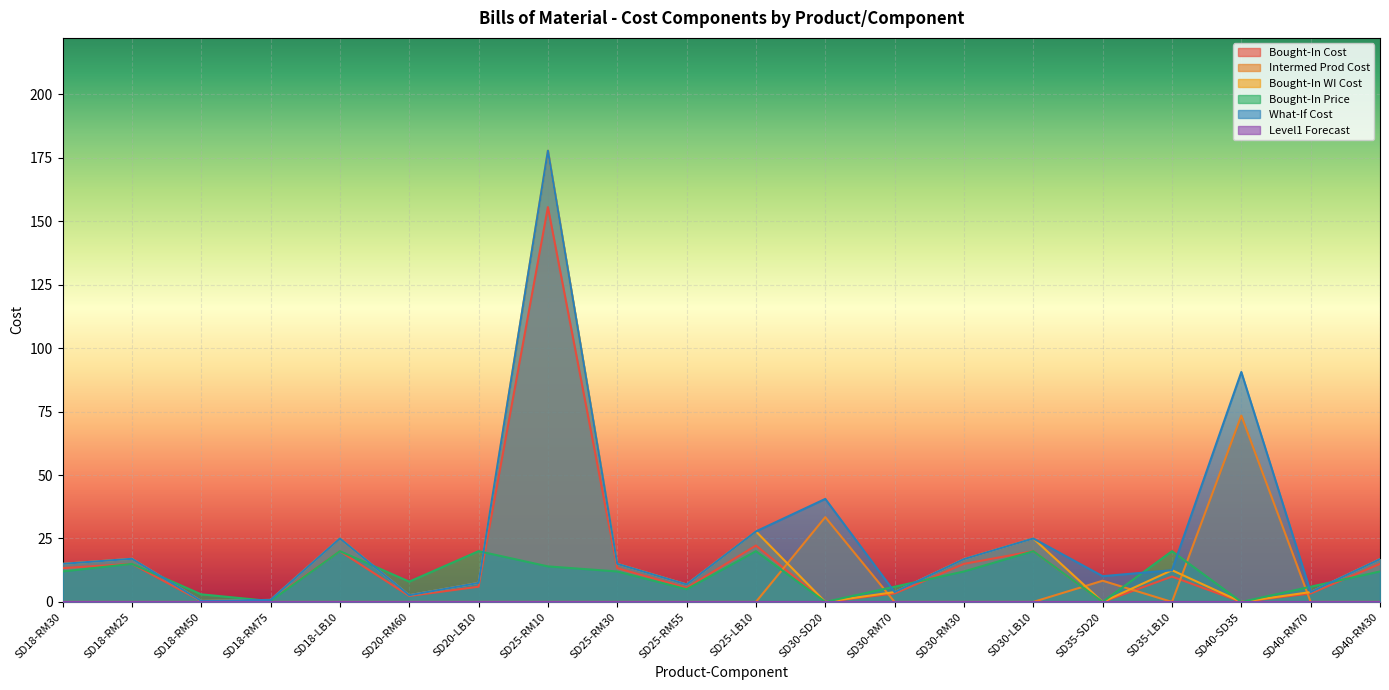

How many positive values does the Bought-In Price series have?

17